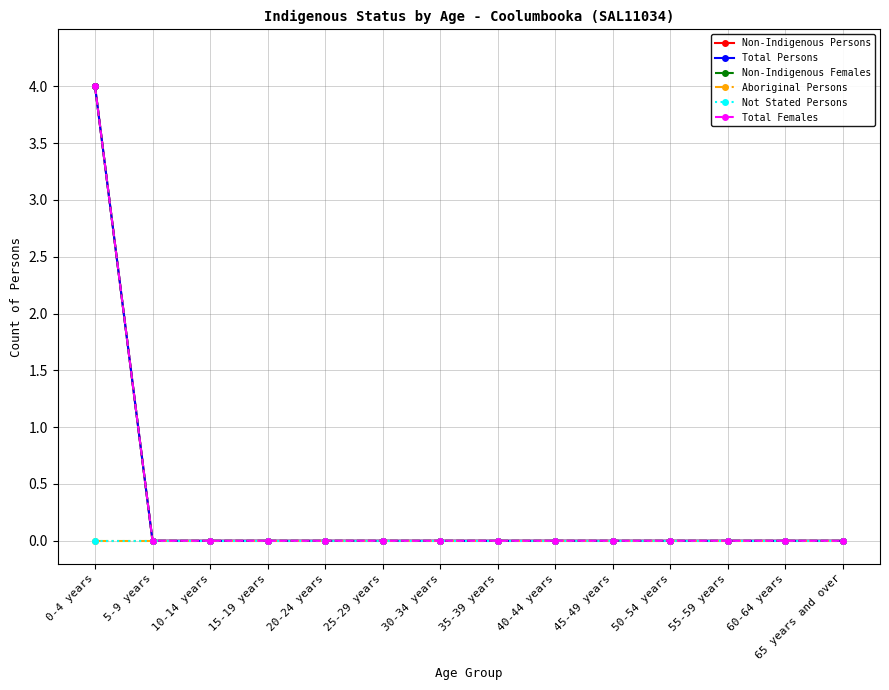

Is this an area chart (filled region under the line)?

No